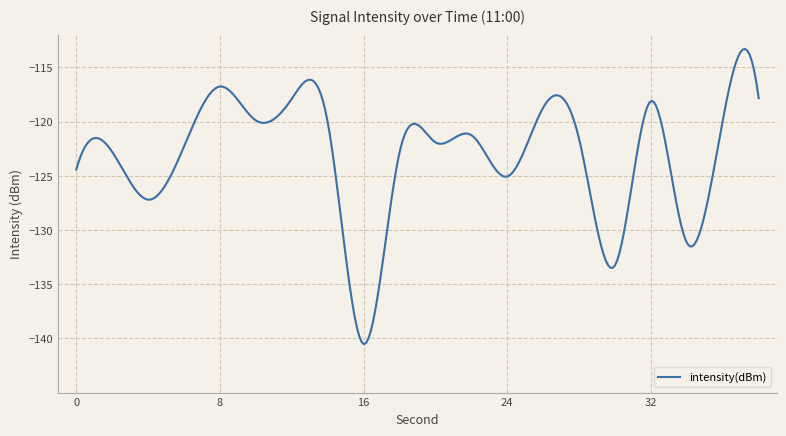

What is the minimum value shown in the chart?

-140.5